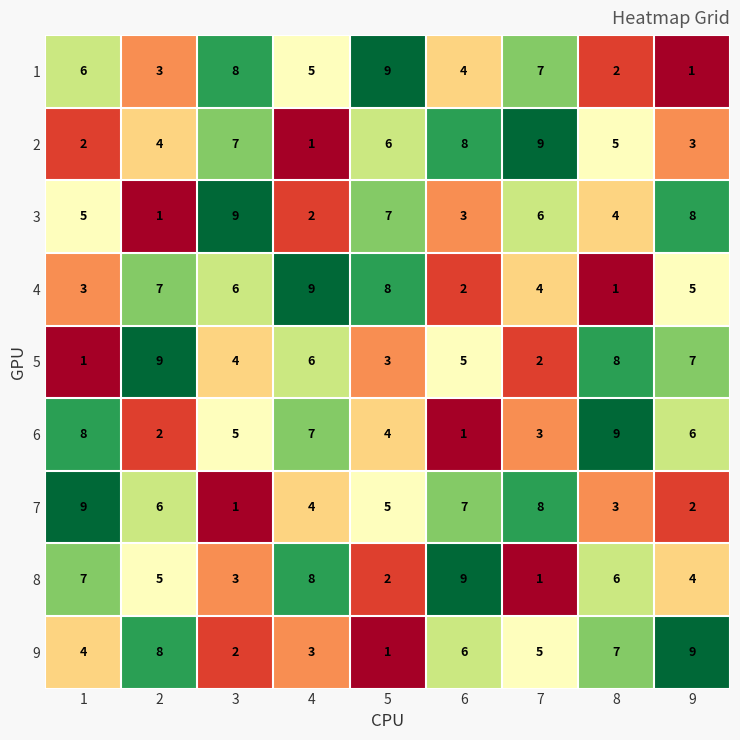

What is the difference between the maximum and minimum values in the 4 series?

8